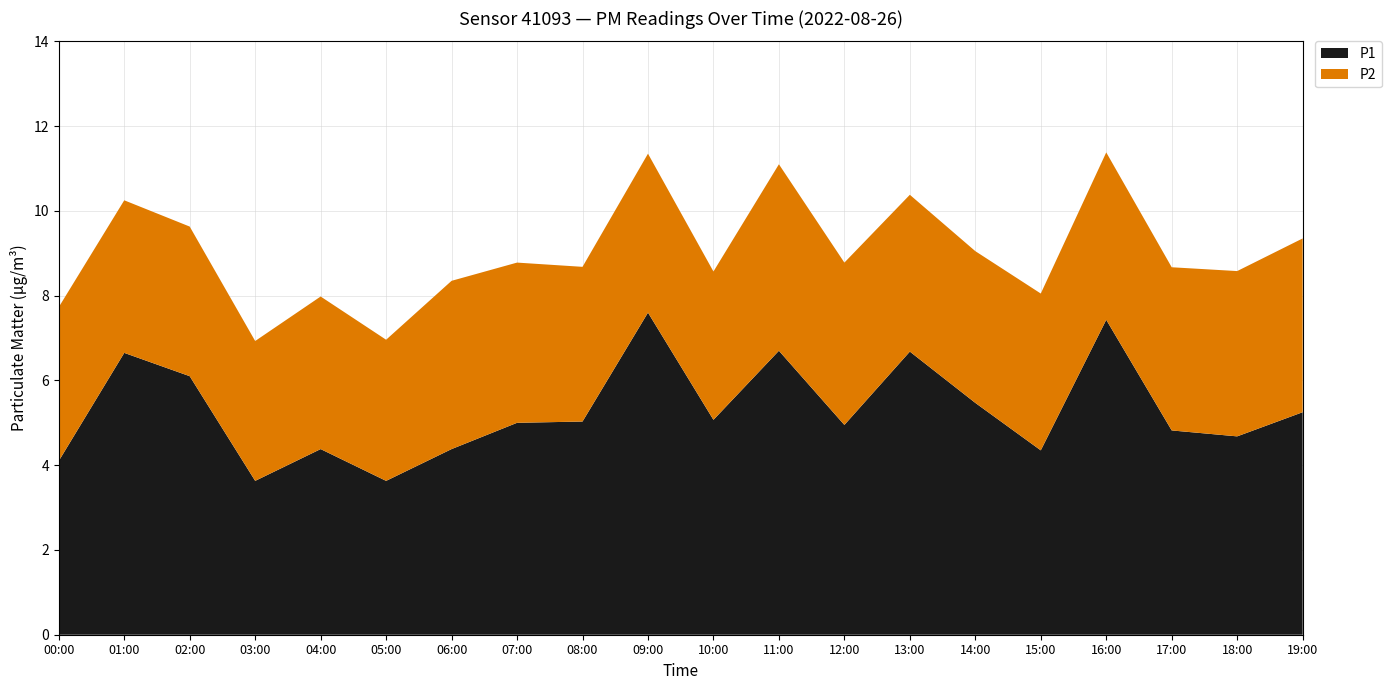

Reading right to left, transcribe all the data shown in this chart.

P1: 5.2	4.7	4.8	7.4	4.3	5.5	6.7	5.0	6.7	5.1	7.6	5.0	5.0	4.4	3.6	4.4	3.6	6.1	6.7	4.1
P2: 4.1	3.9	3.9	4.0	3.7	3.6	3.7	3.8	4.4	3.5	3.8	3.6	3.8	4.0	3.3	3.6	3.3	3.5	3.6	3.6